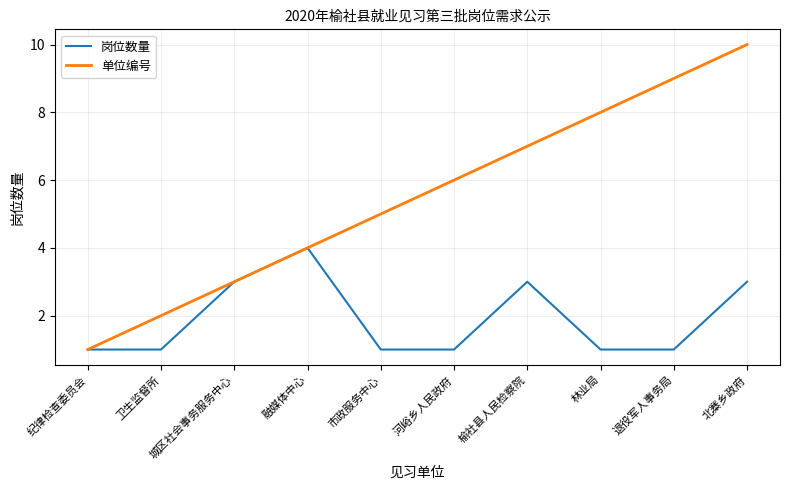

What is the spread (max minus min) of values at 退役军人事务局?

8